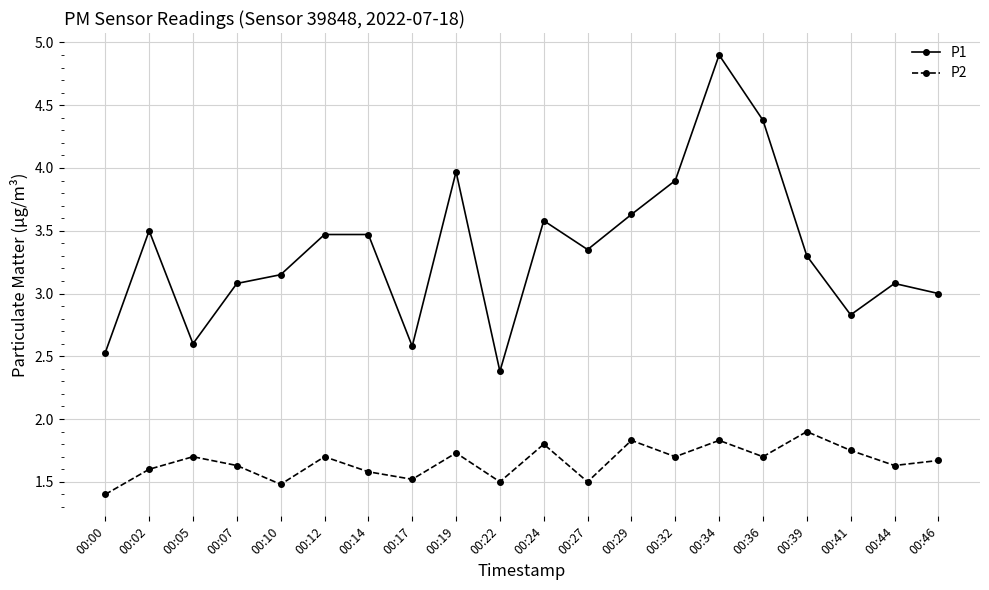

The value of P2 at 00:00 is 1.4. True or false?

True